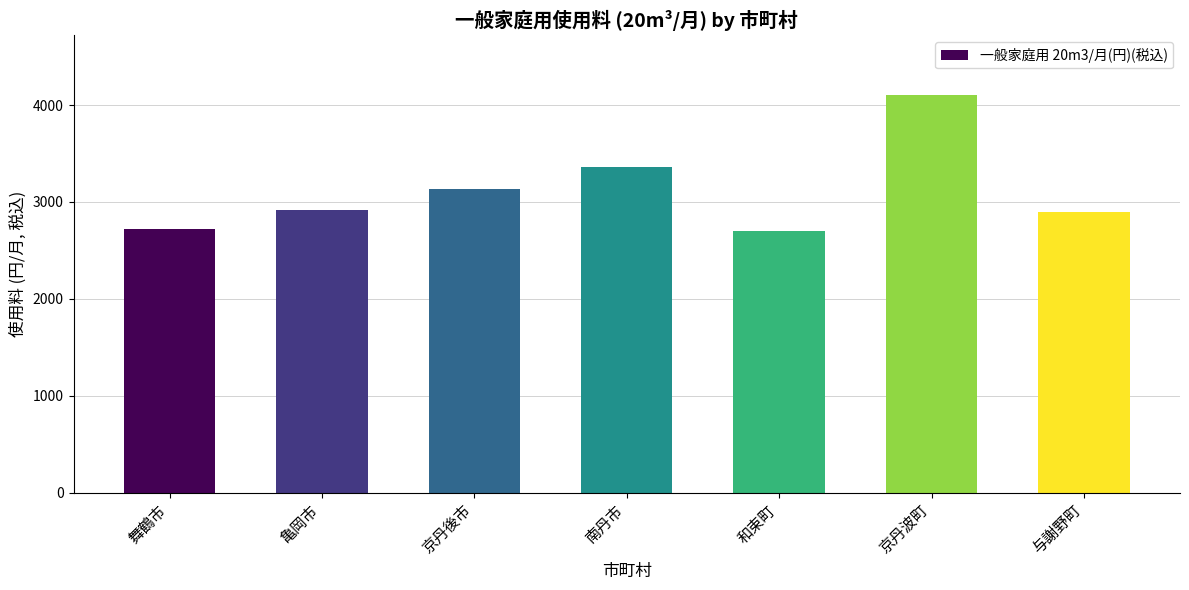

The chart shows a value of 3797 at 亀岡市. True or false?

False